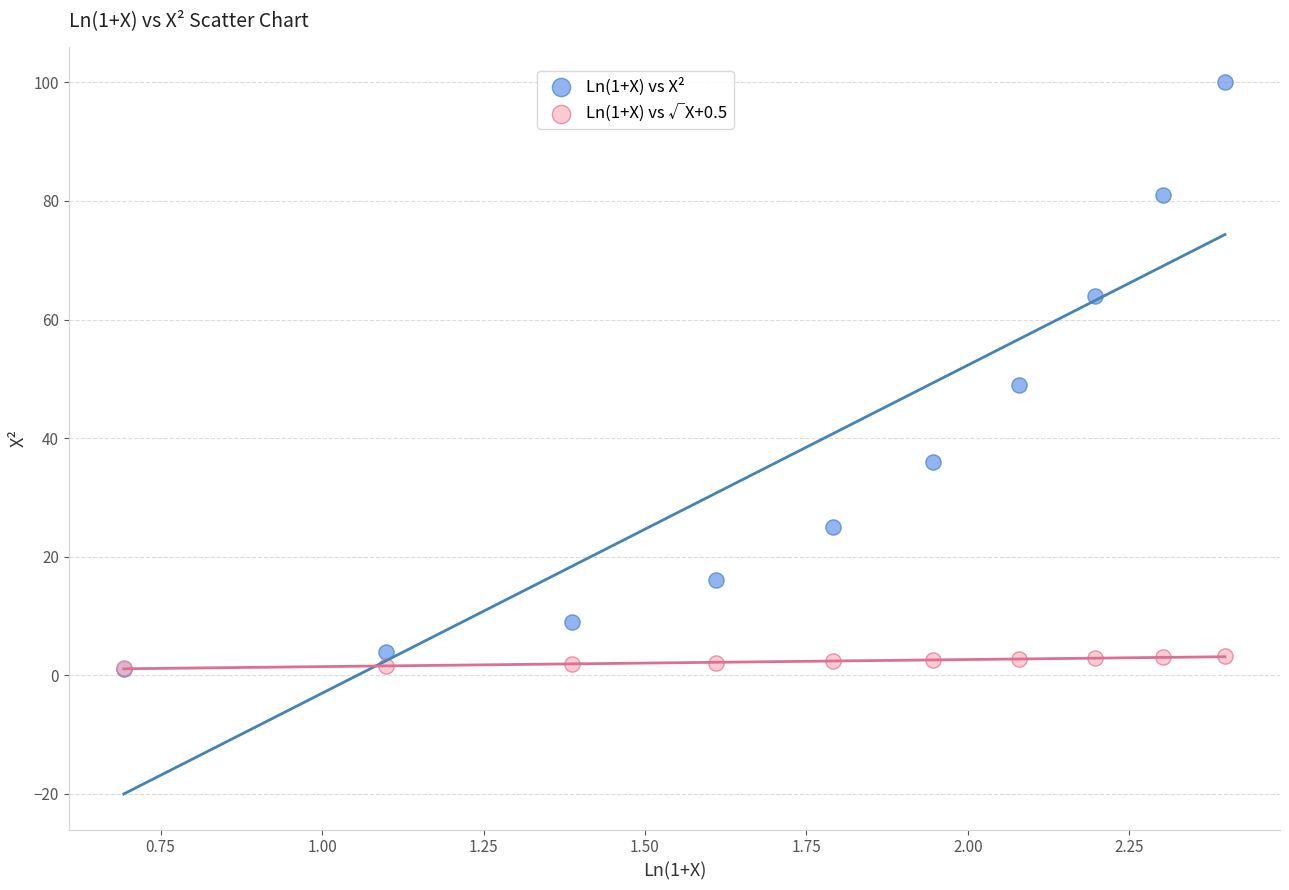

What are all the series names shown in the legend?

Ln(1+X) vs X², Ln(1+X) vs √X+0.5